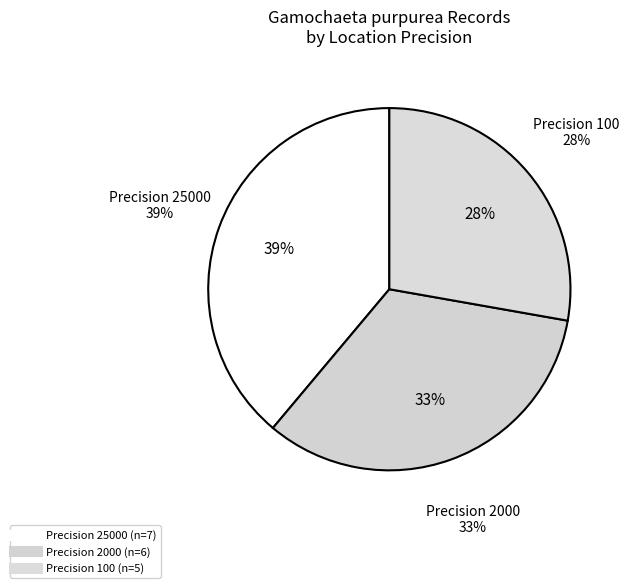

To the nearest percent, what portion does 2000 represent?

33%